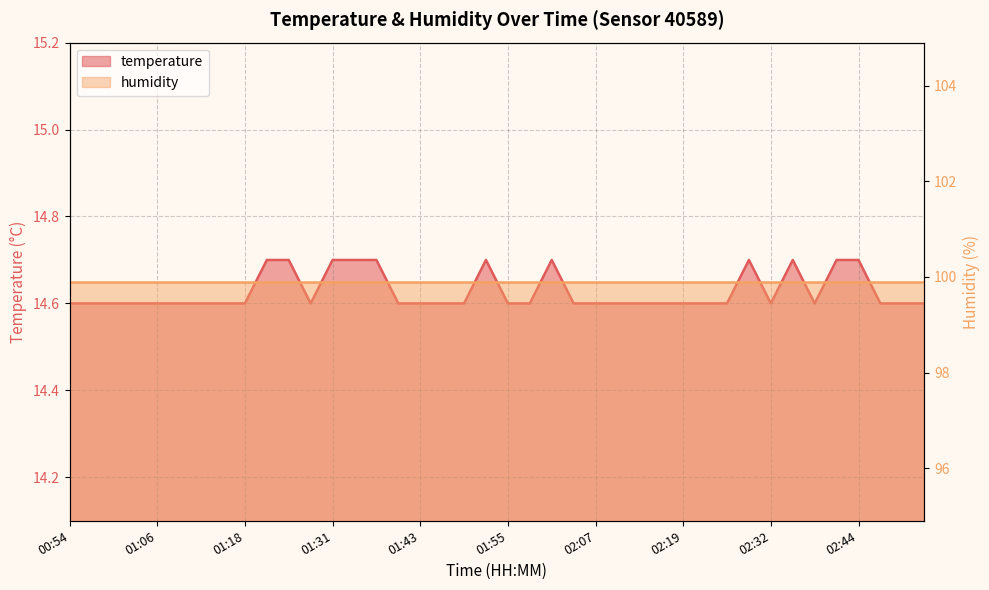

Between 02:50 and 02:04, which is larger?

02:50